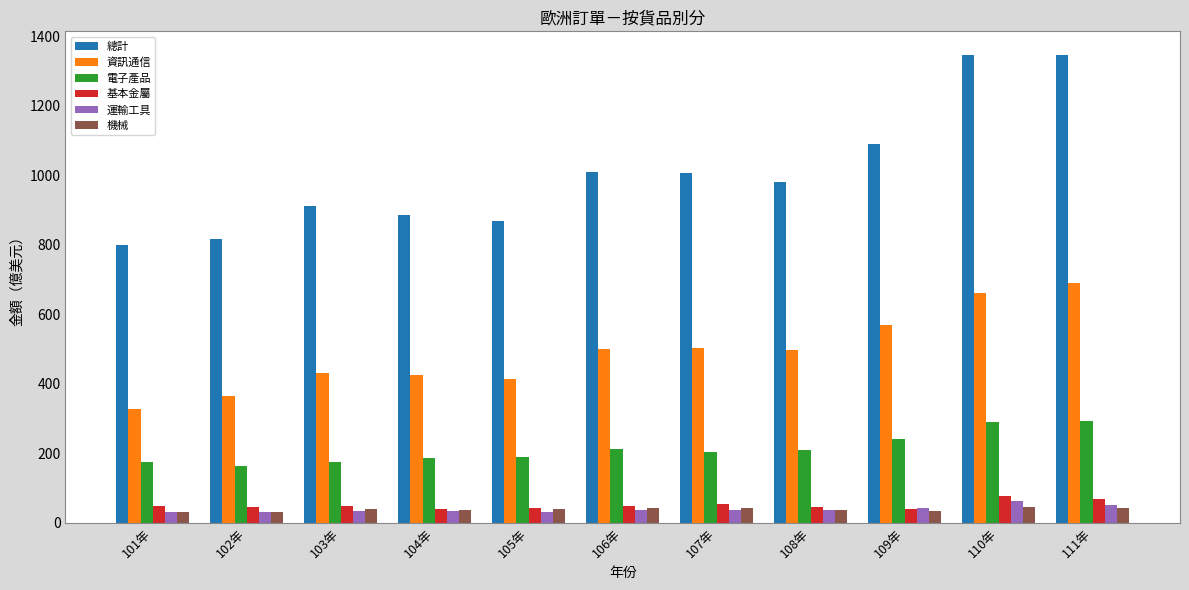

What is the average value of the 運輸工具 series?

38.5